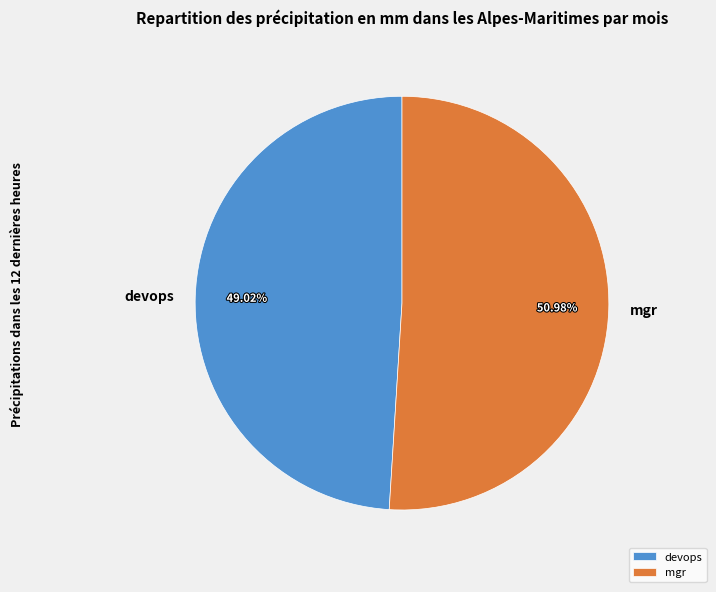

Which category has the biggest portion of the pie?

mgr